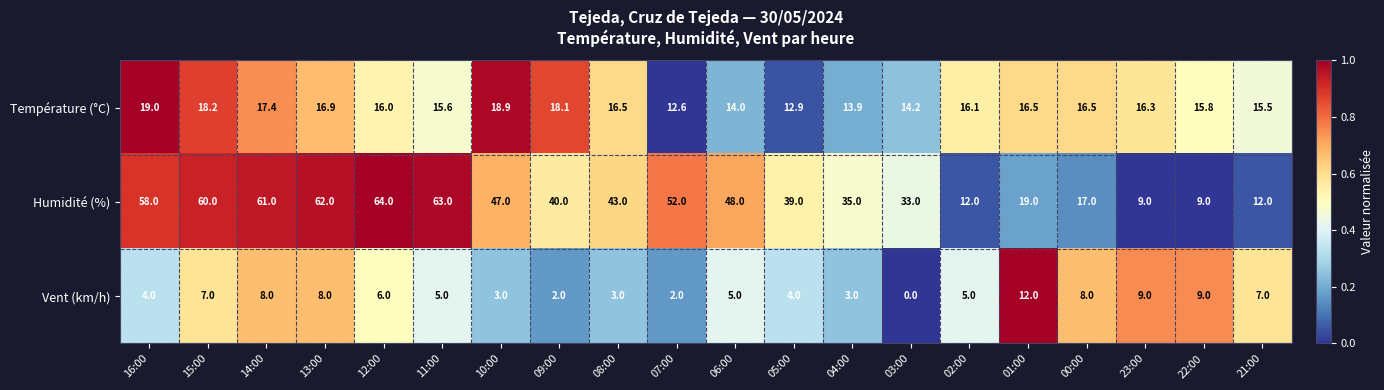

How many categories are shown in the chart?

20